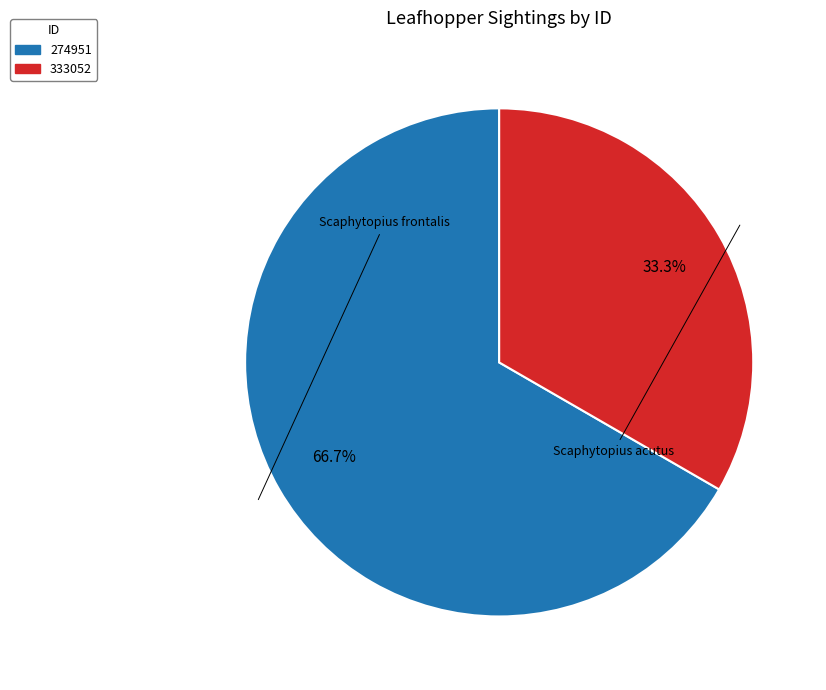

Is 274951 the majority of the pie?

Yes